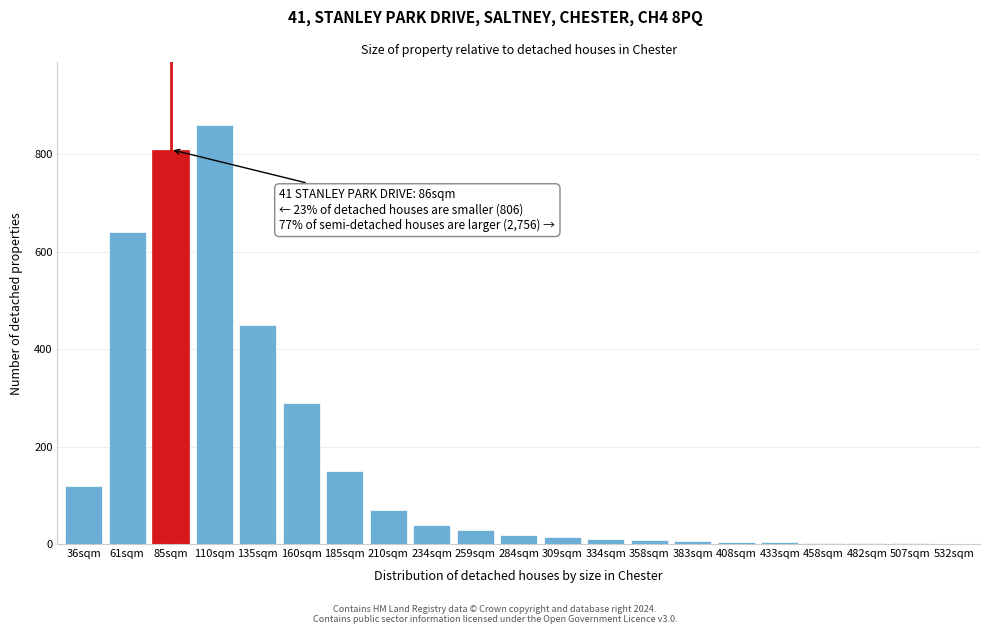

True or false: the data shows 48 at 36sqm.

False